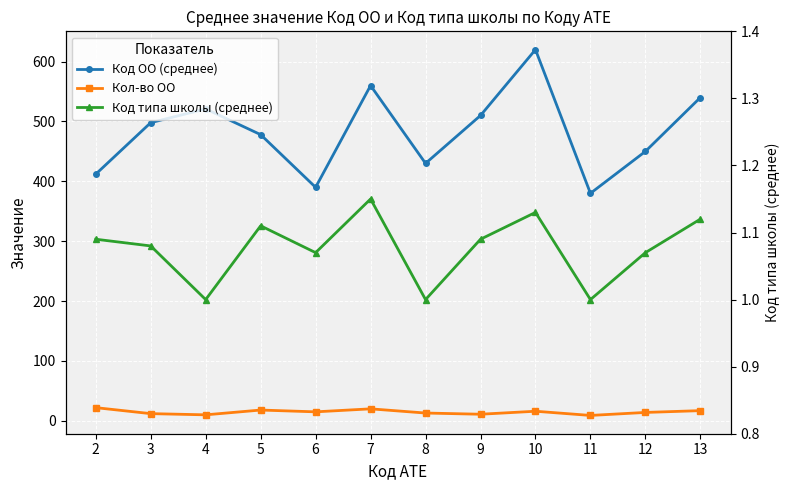

Which has a higher value, 7 or 10?

10